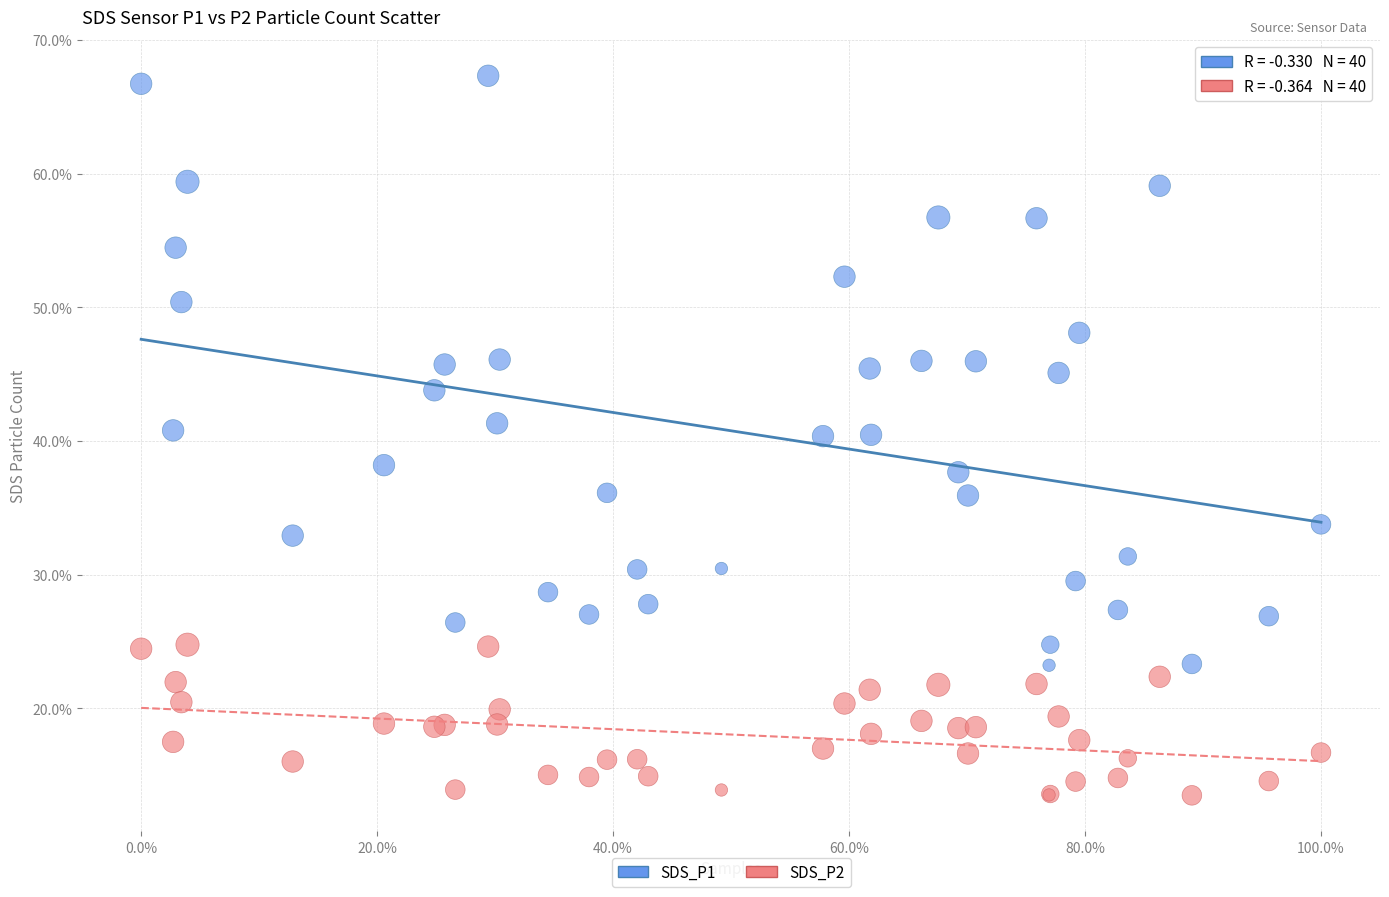

Which series reaches the maximum Y coordinate?

SDS_P1